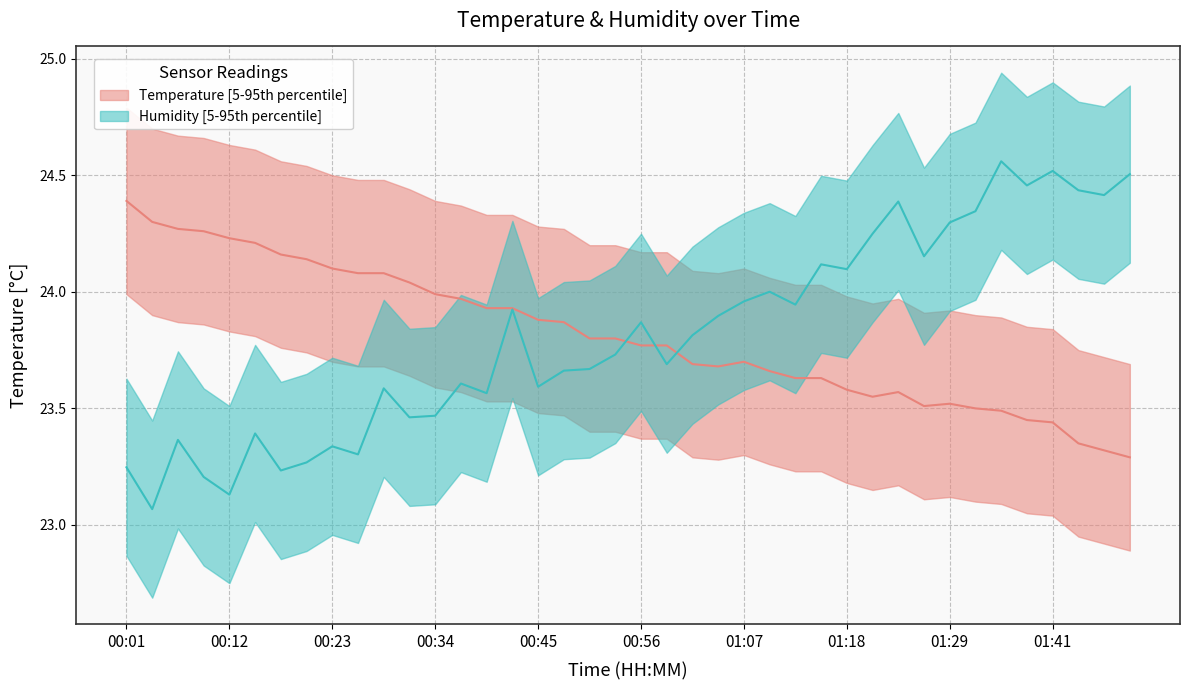

What is the difference between the humidity values at 00:12 and 00:20?

0.1